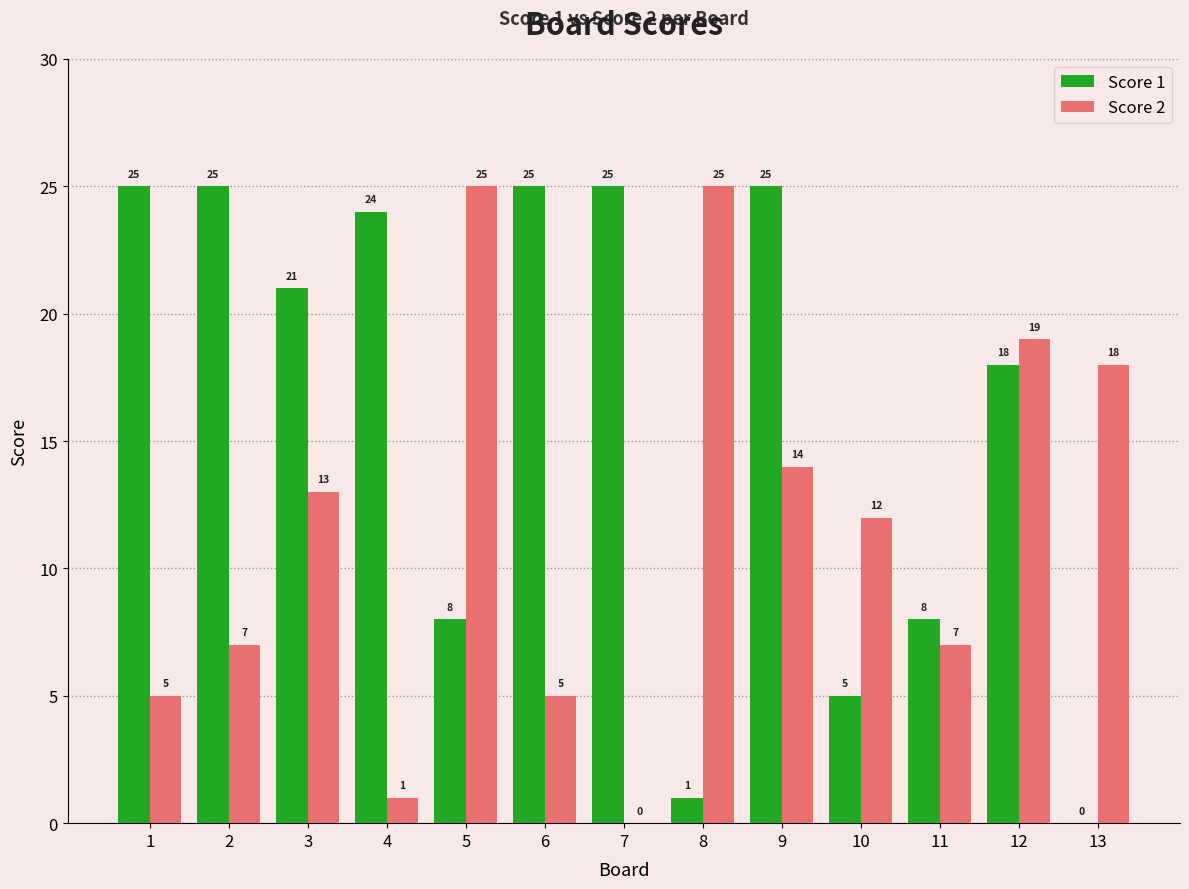

What is the maximum value shown in the chart?

25